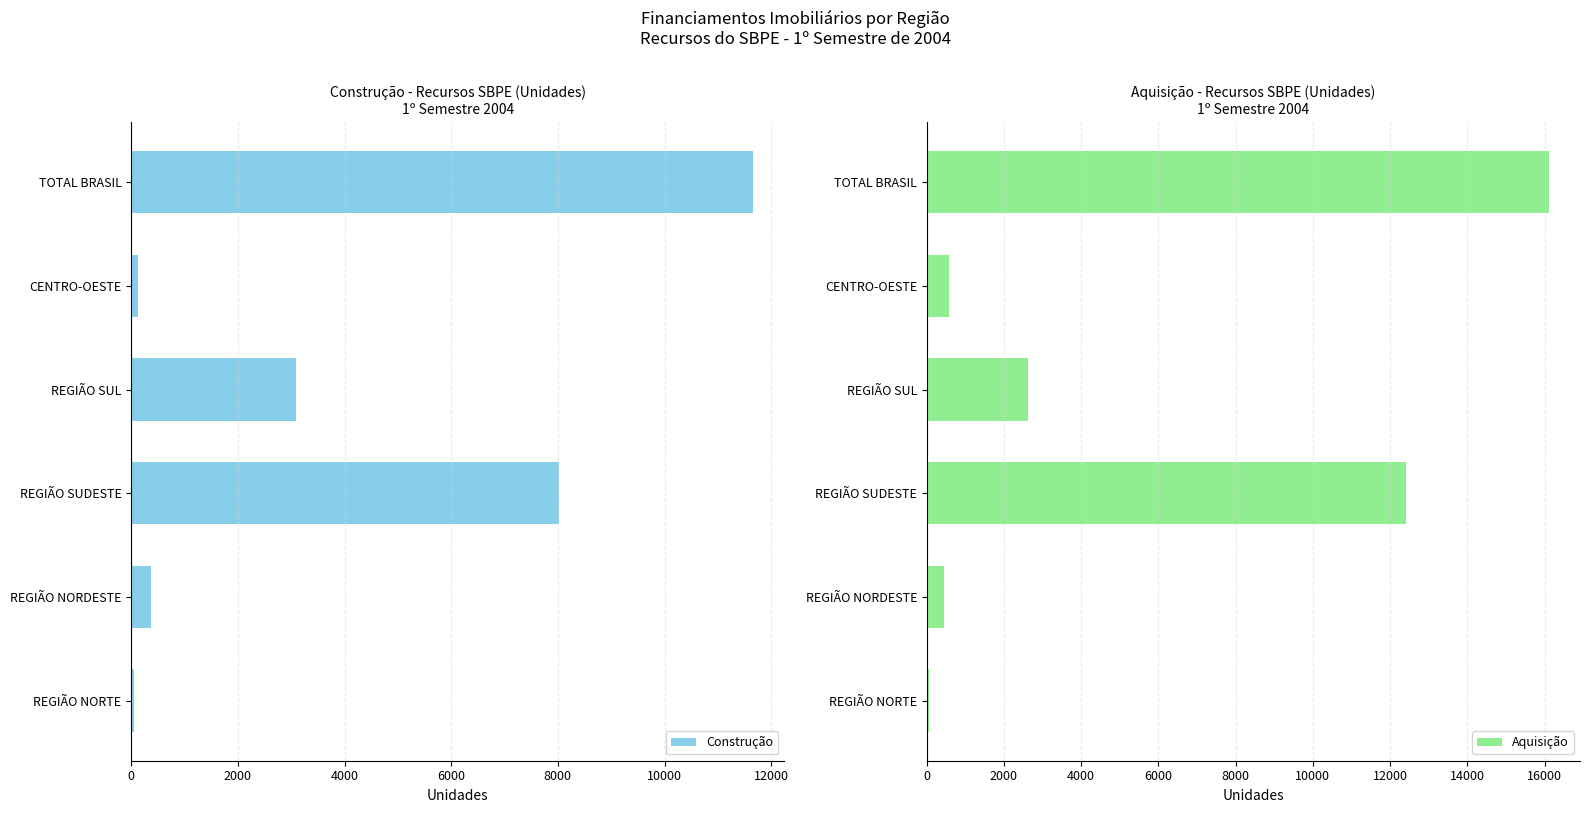

How many bars are there in total?

12